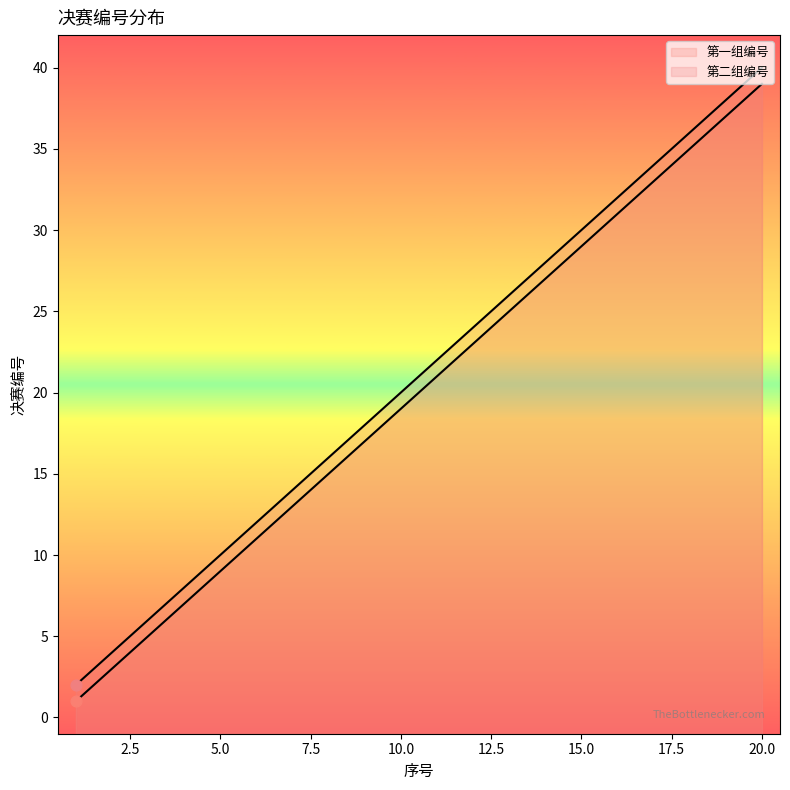

At how many categories does at least one series exceed 30?

5